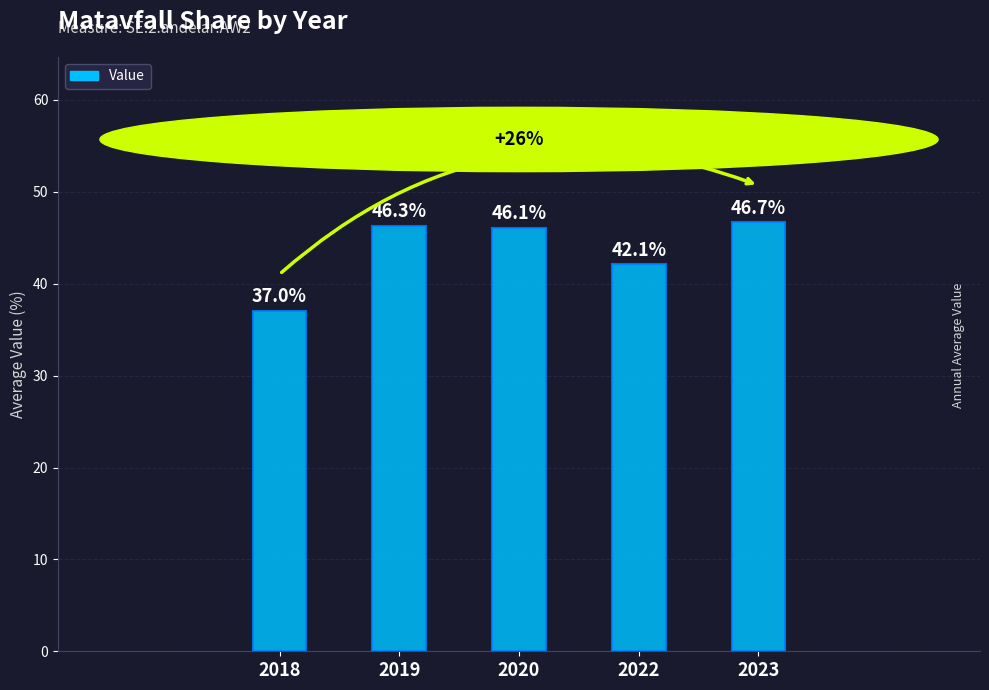

What is the greatest value displayed?

46.7